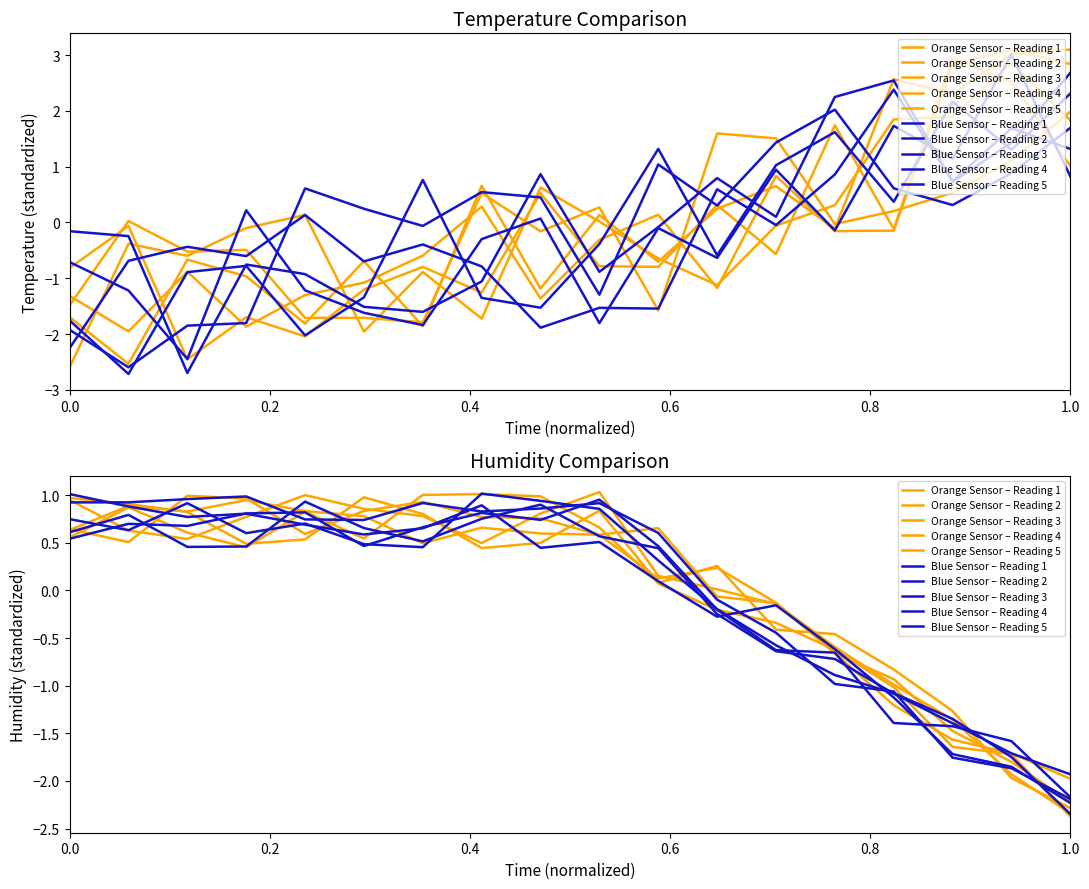

What is the difference between the second highest and second lowest values?

2.8